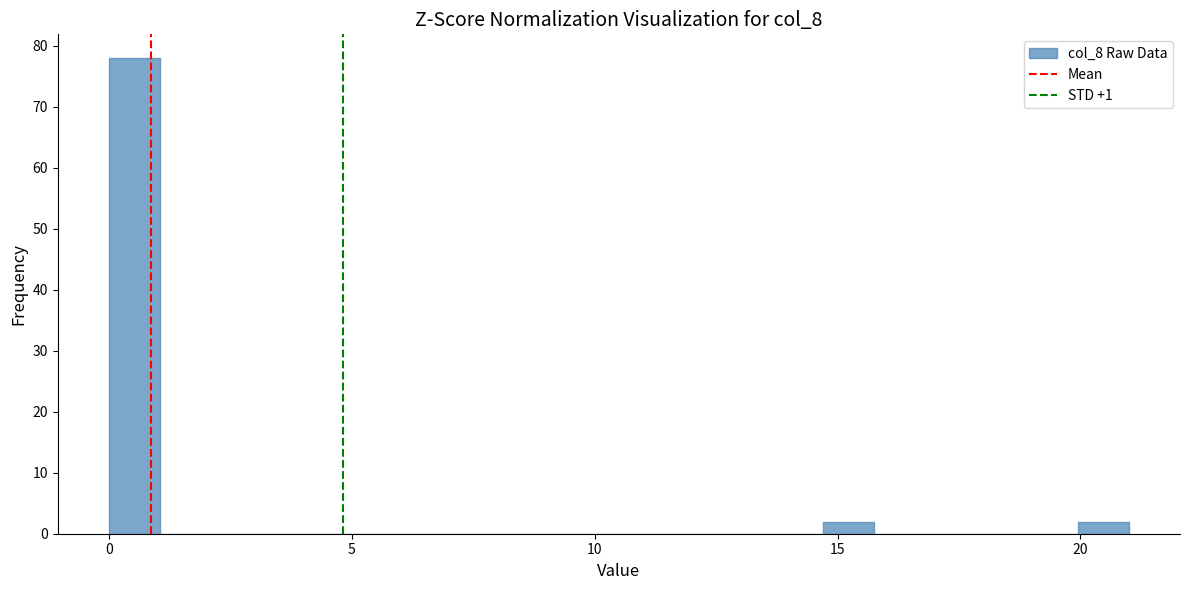

Around what value on the x-axis is the tallest bar? Give the approximate position of its centre, as read against the axis.

0.5